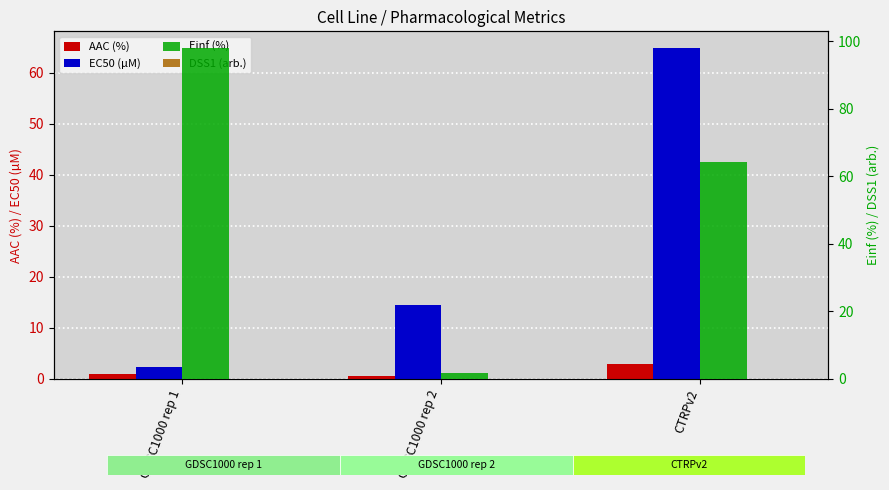

Reading right to left, what are all the values shown in this chart?

AAC (%): CTRPv2=3.0	GDSC1000 rep 2=0.5	GDSC1000 rep 1=1.0
EC50 (µM): CTRPv2=64.9	GDSC1000 rep 2=14.5	GDSC1000 rep 1=2.2
Einf (%): CTRPv2=64.3	GDSC1000 rep 2=1.6	GDSC1000 rep 1=98.0
DSS1 (arb.): CTRPv2=0.0	GDSC1000 rep 2=0.0	GDSC1000 rep 1=0.0